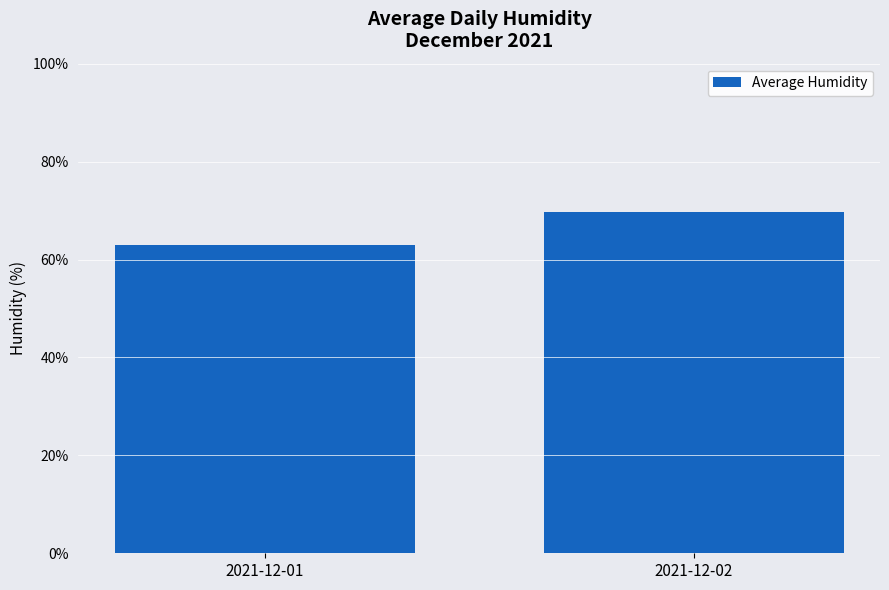

Reading left to right, extract all data points from this chart.

62.9	69.7